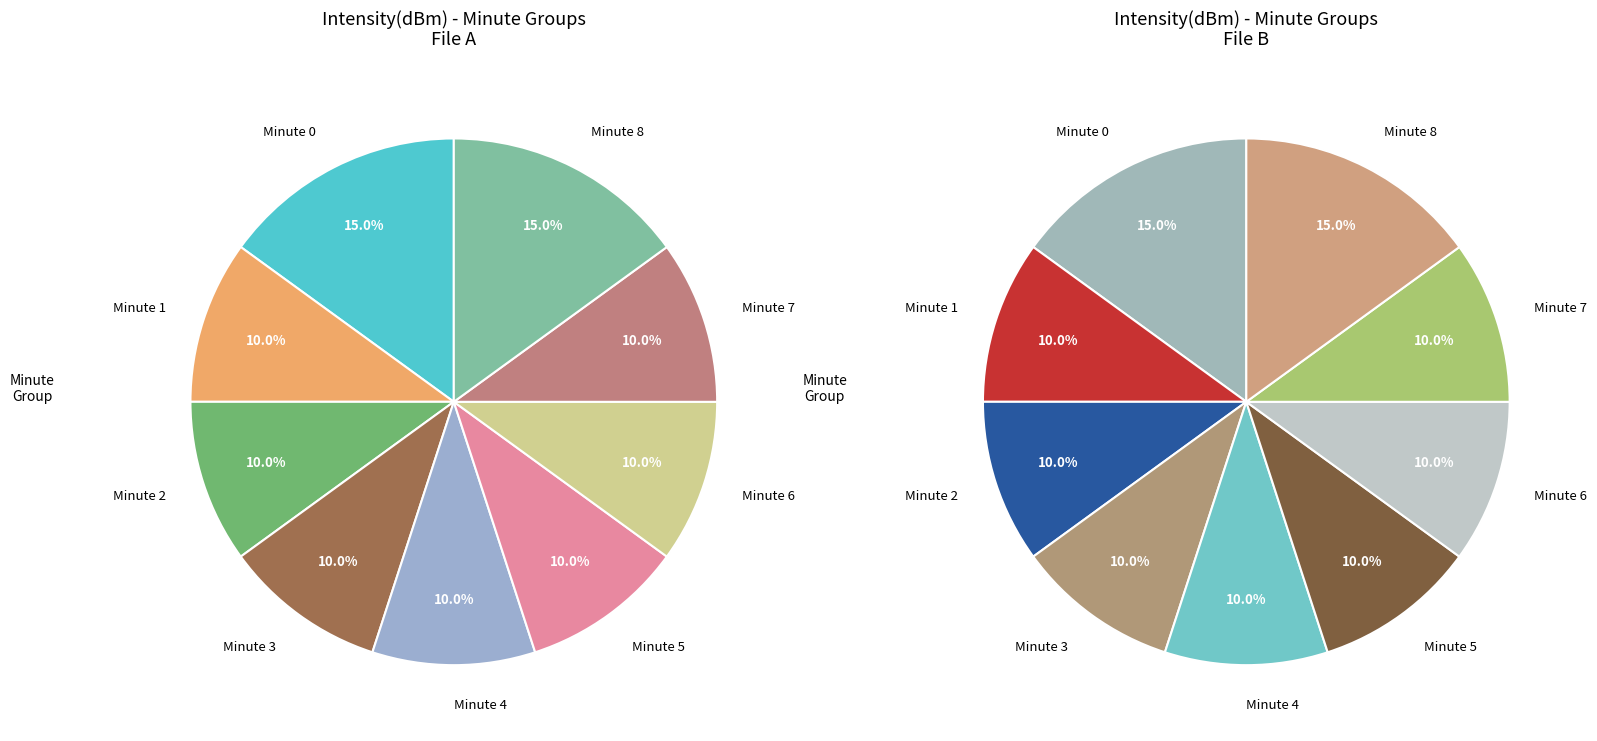

Which slice is the largest?

Minute 0